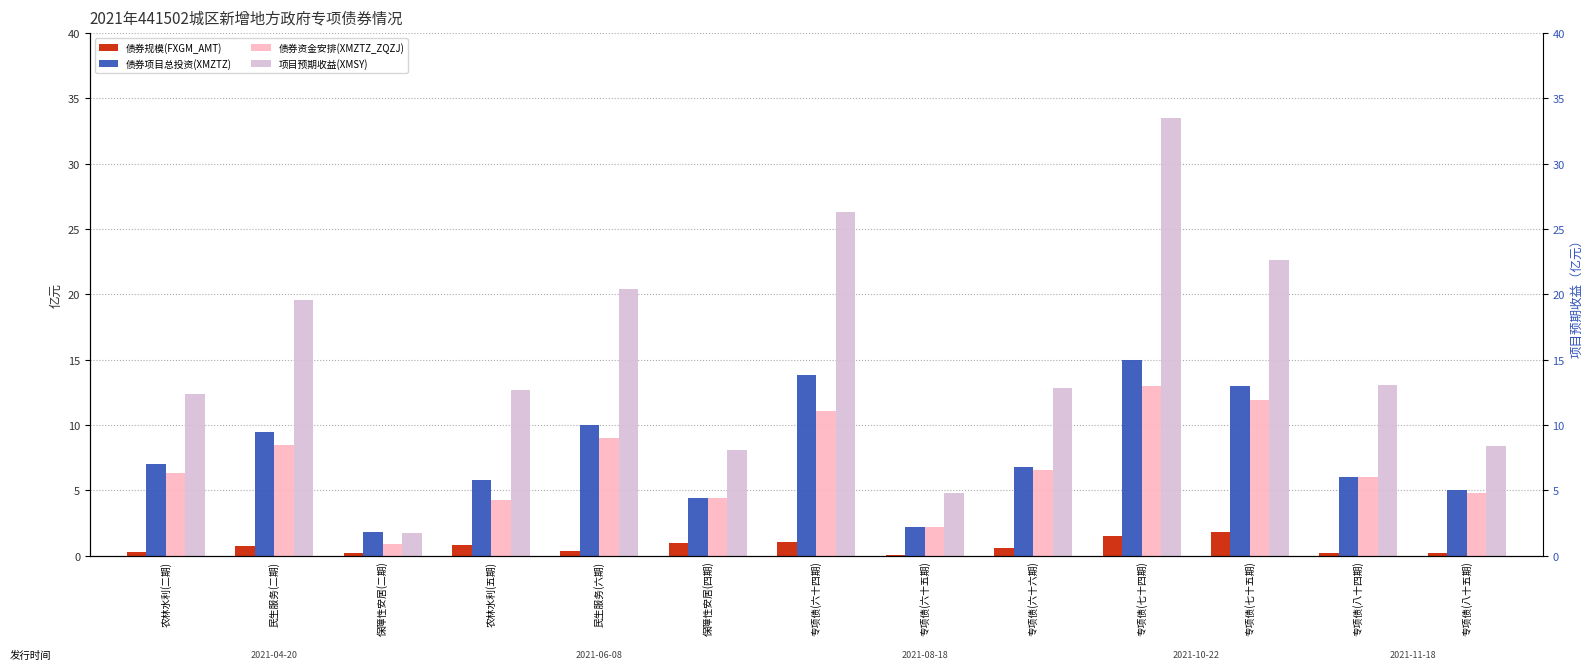

Rank the categories by 债券规模(FXGM_AMT) value from lowest to highest.

专项债(六十五期), 专项债(八十四期), 专项债(八十五期), 保障性安居(二期), 农林水利(二期), 民生服务(六期), 专项债(六十六期), 民生服务(二期), 农林水利(五期), 保障性安居(四期), 专项债(六十四期), 专项债(七十四期), 专项债(七十五期)